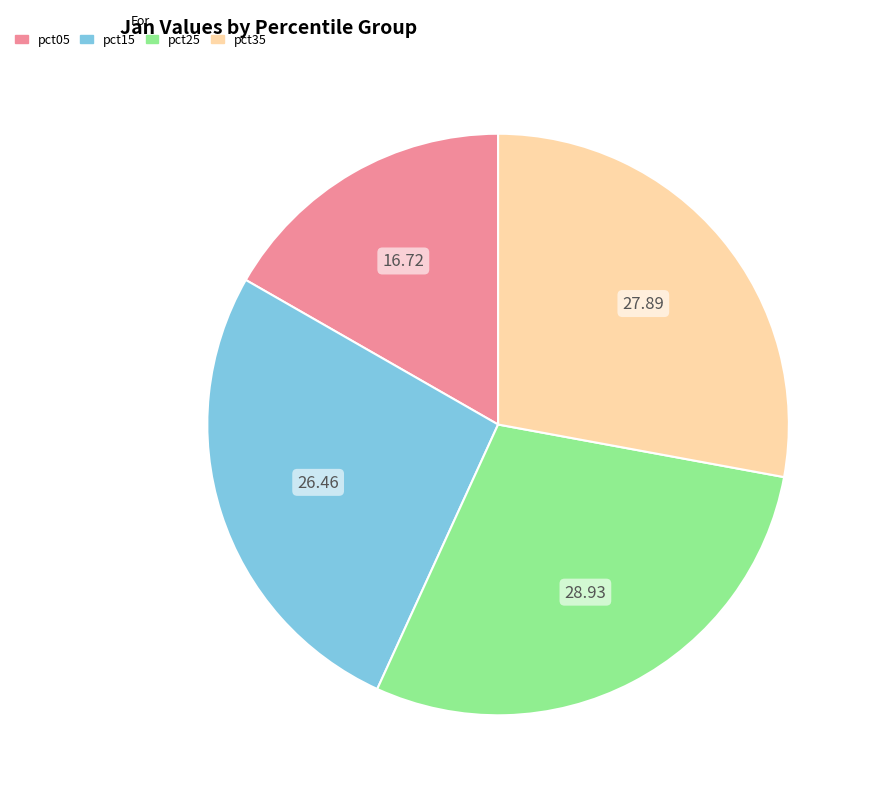

Which category has the biggest portion of the pie?

pct25